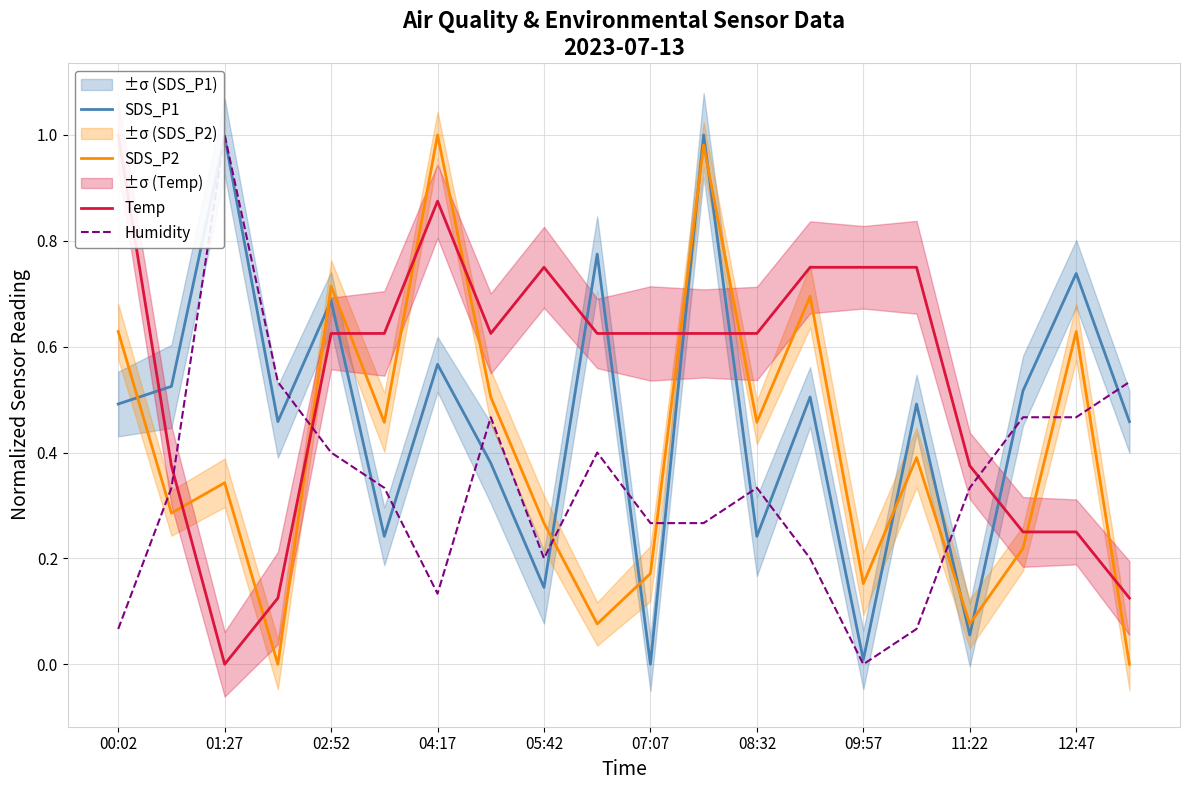

True or false: Humidity and SDS_P2 intersect in this chart.

True